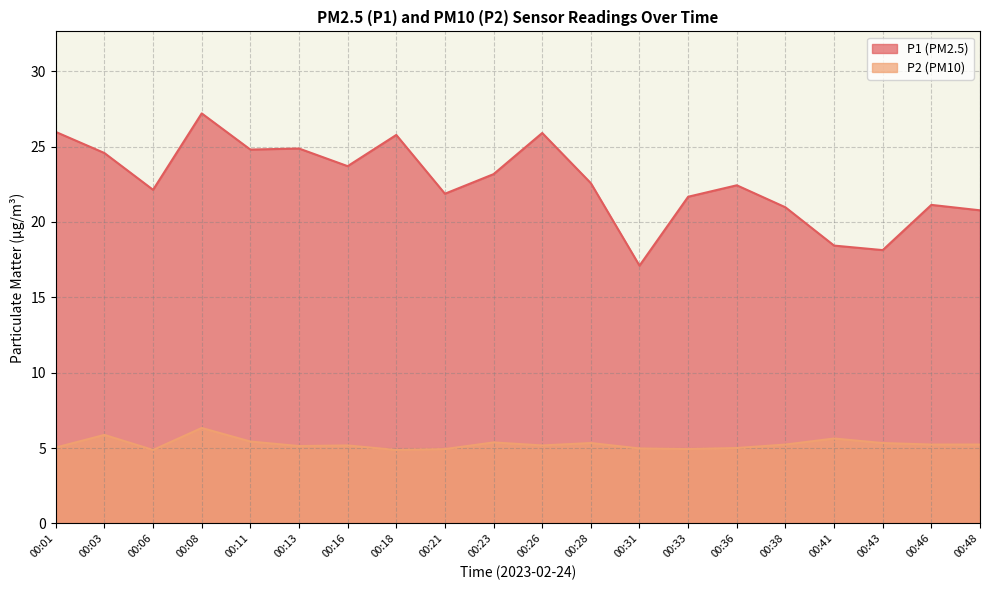

True or false: P1 has more than 2 interior local peaks.

True